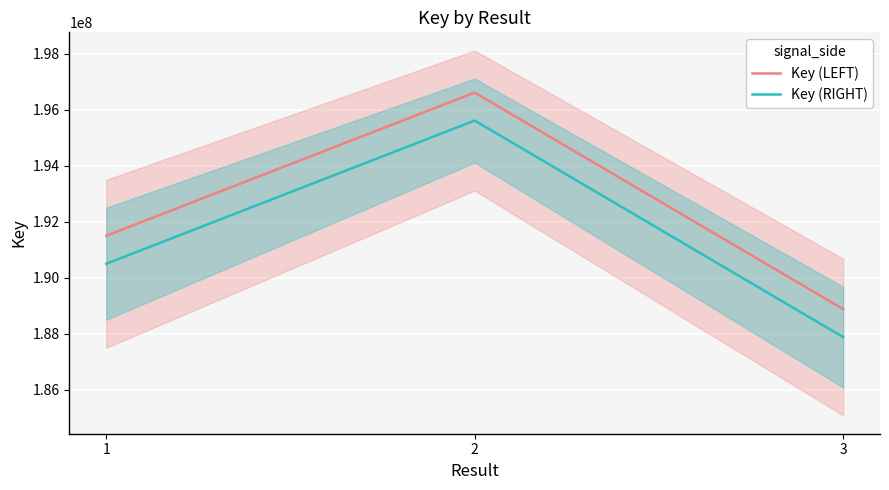

Which series has the widest spread of values?

Key (LEFT)